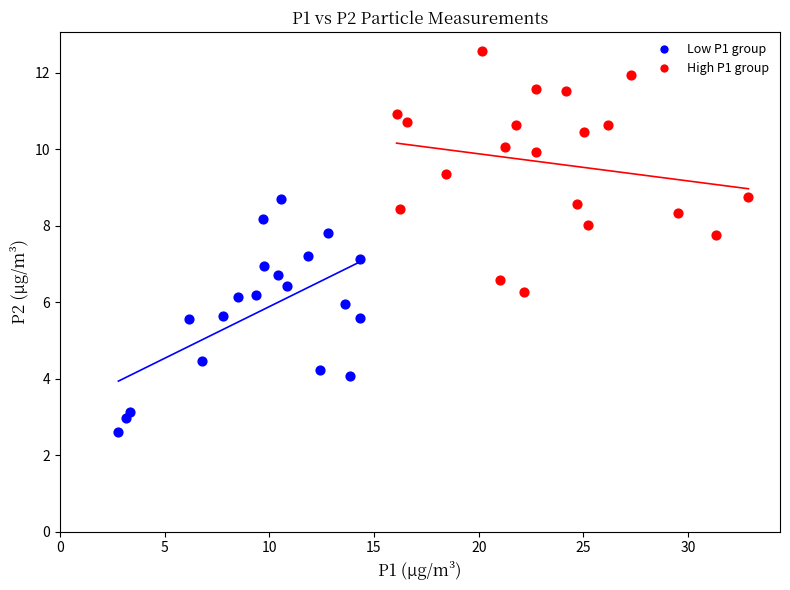

What are all the series names shown in the legend?

Low P1 group, High P1 group